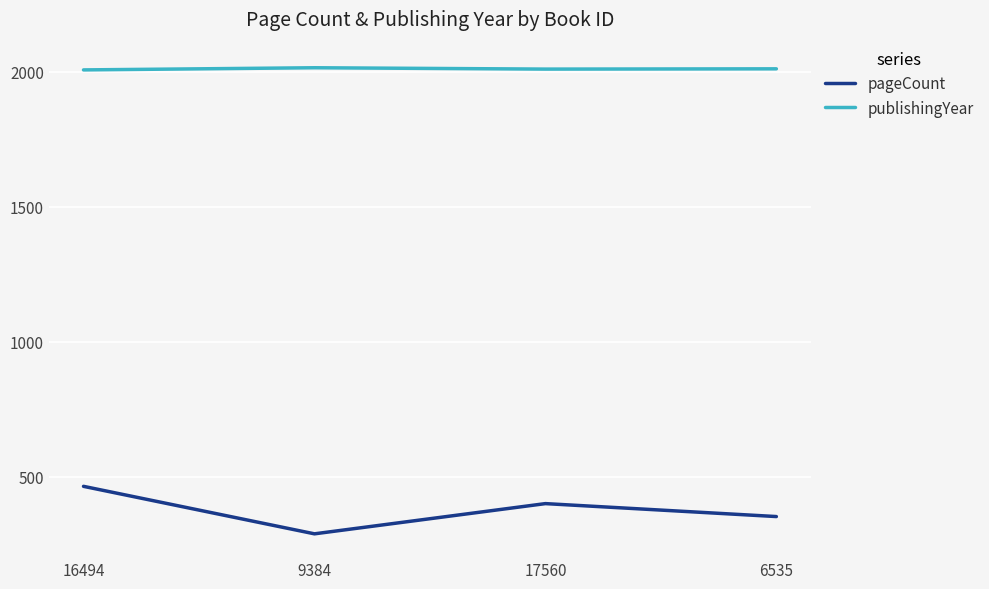

Does the chart display data point markers on the line(s)?

No